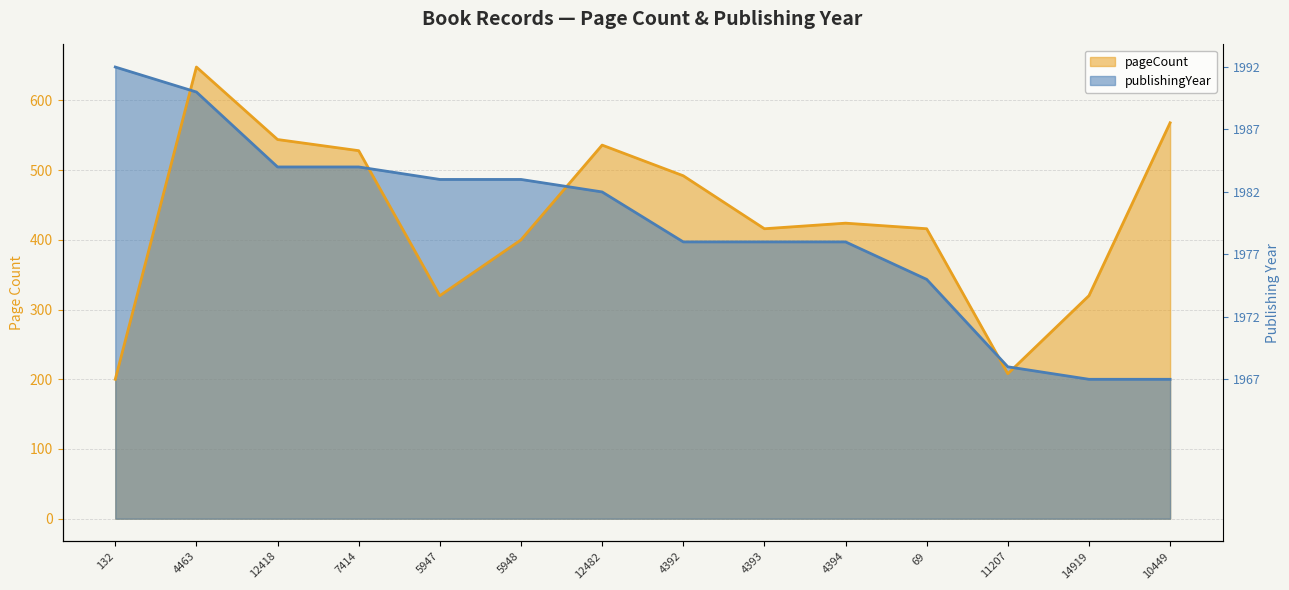

The value of publishingYear at 4394 is 397.1. True or false?

True